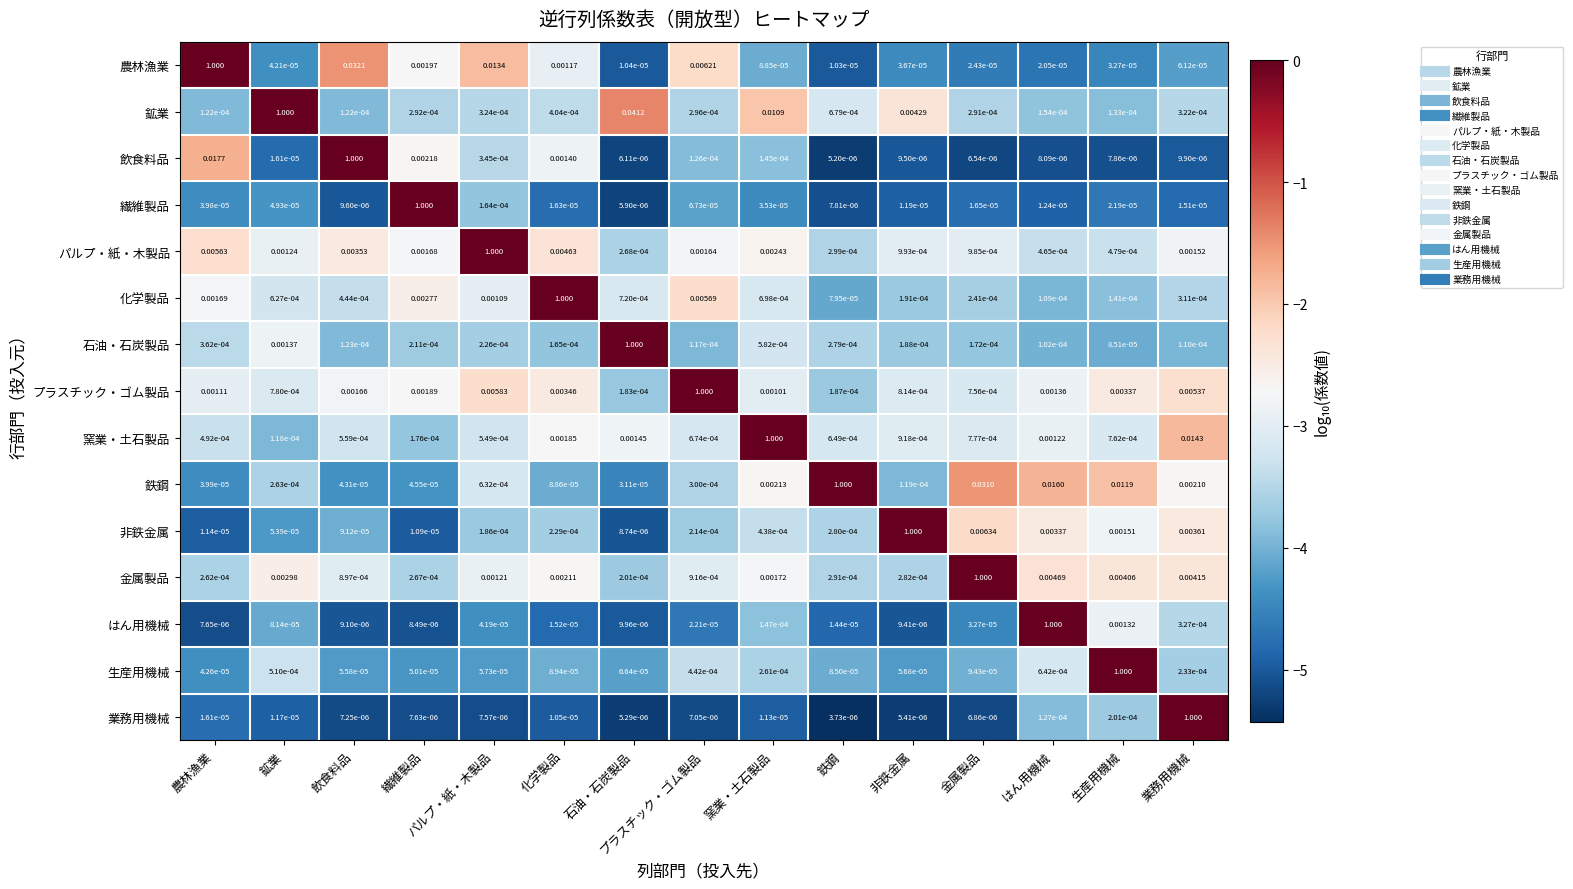

Where is はん用機械 nearest to the value 0?

農林漁業